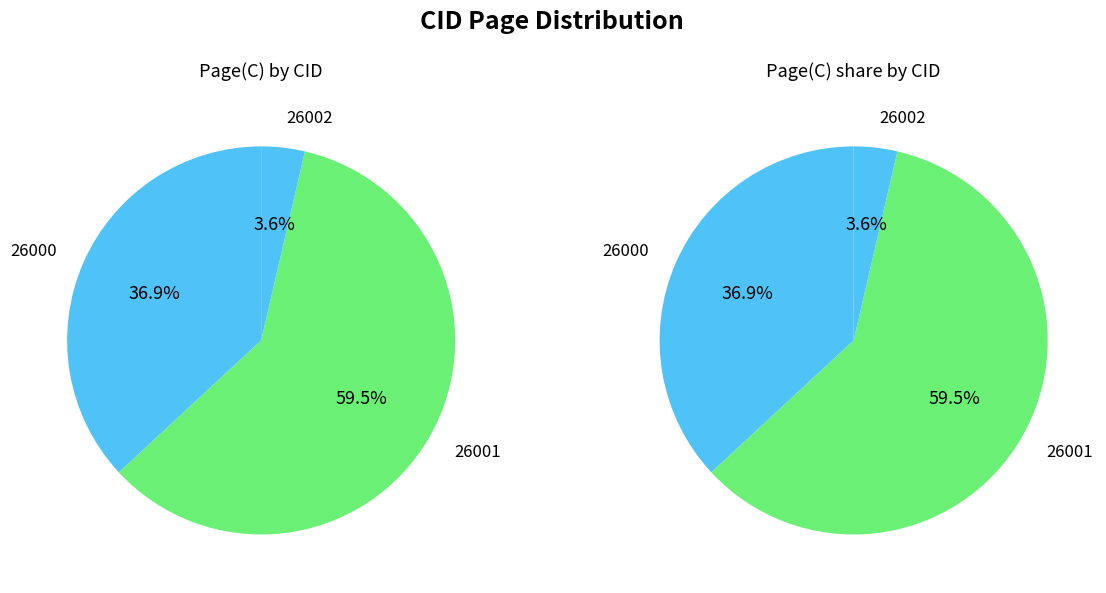

Is it true that 26001 is 66% of the pie?

False